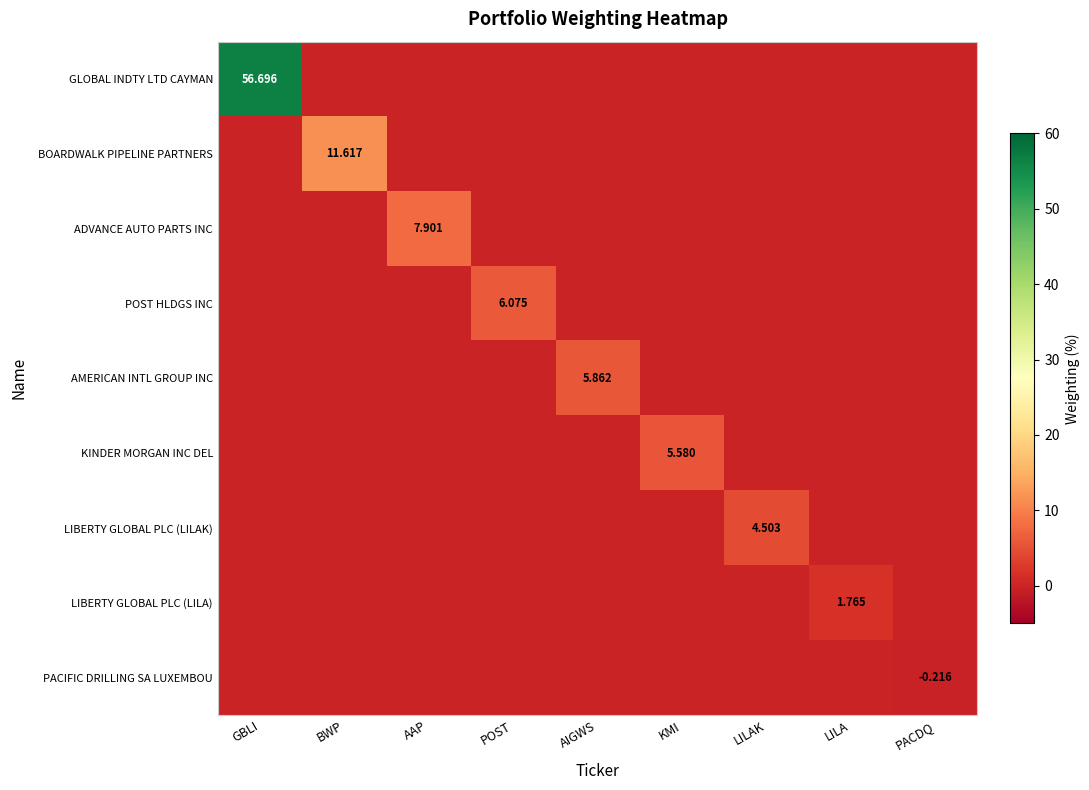

Between AIGWS and PACDQ, which is larger?

AIGWS